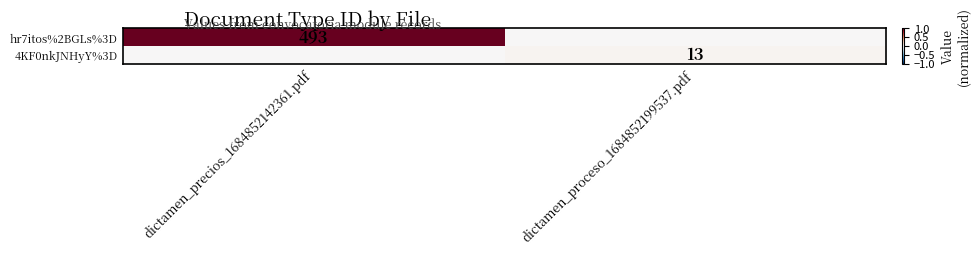

The value of hr7itos%2BGLs%3D at dictamen_precios_1684852142361.pdf is 493. True or false?

True